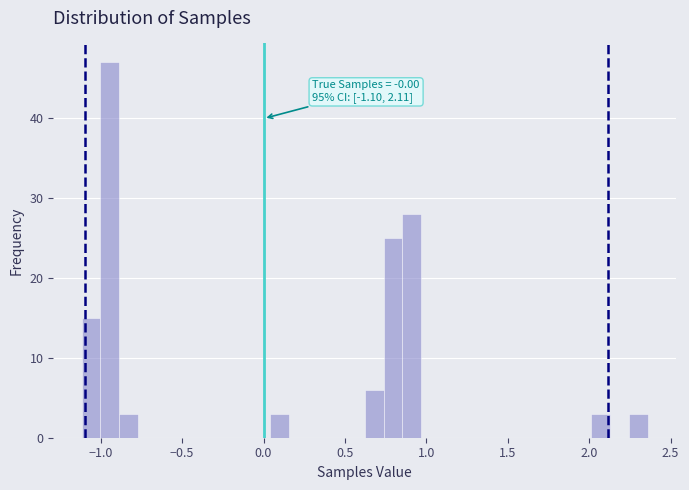

Around what value on the x-axis is the tallest bar? Give the approximate position of its centre, as read against the axis.

-0.95